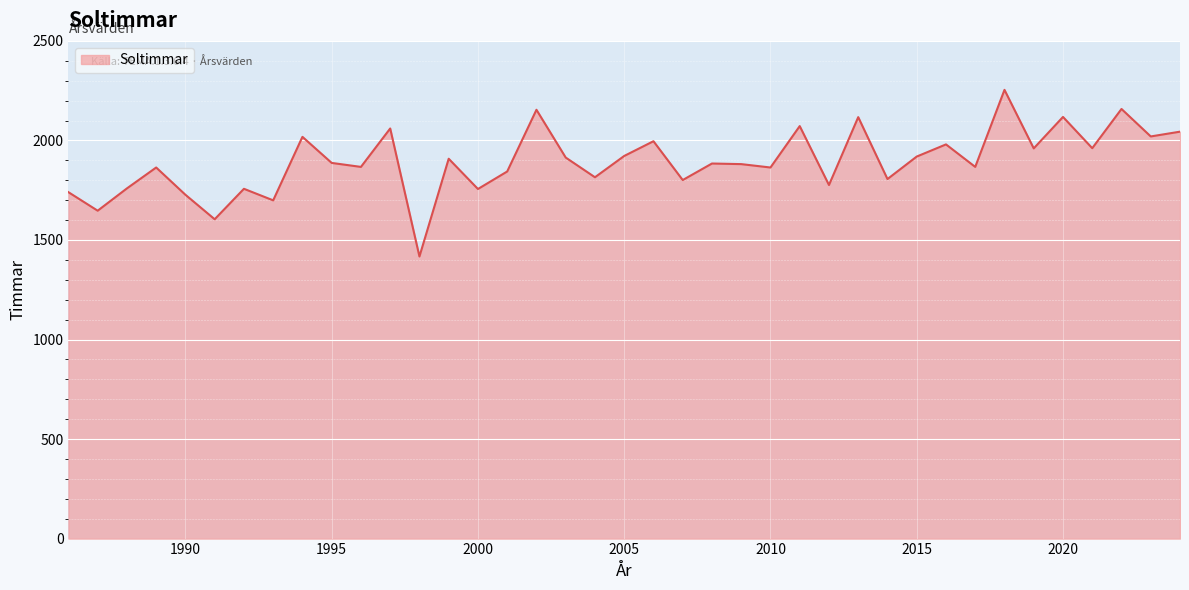

What is the greatest value displayed?

2254